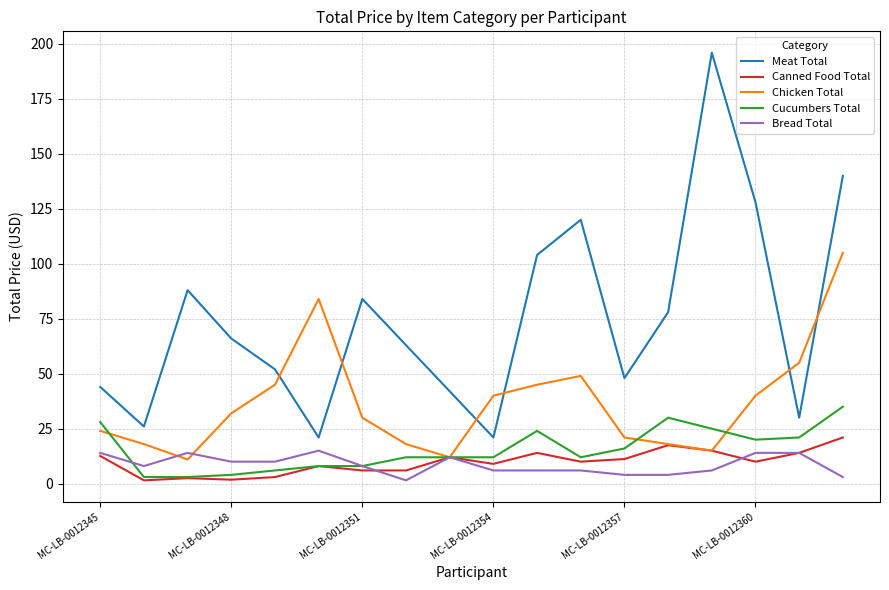

True or false: Meat Total and Cucumbers Total cross at least once.

False